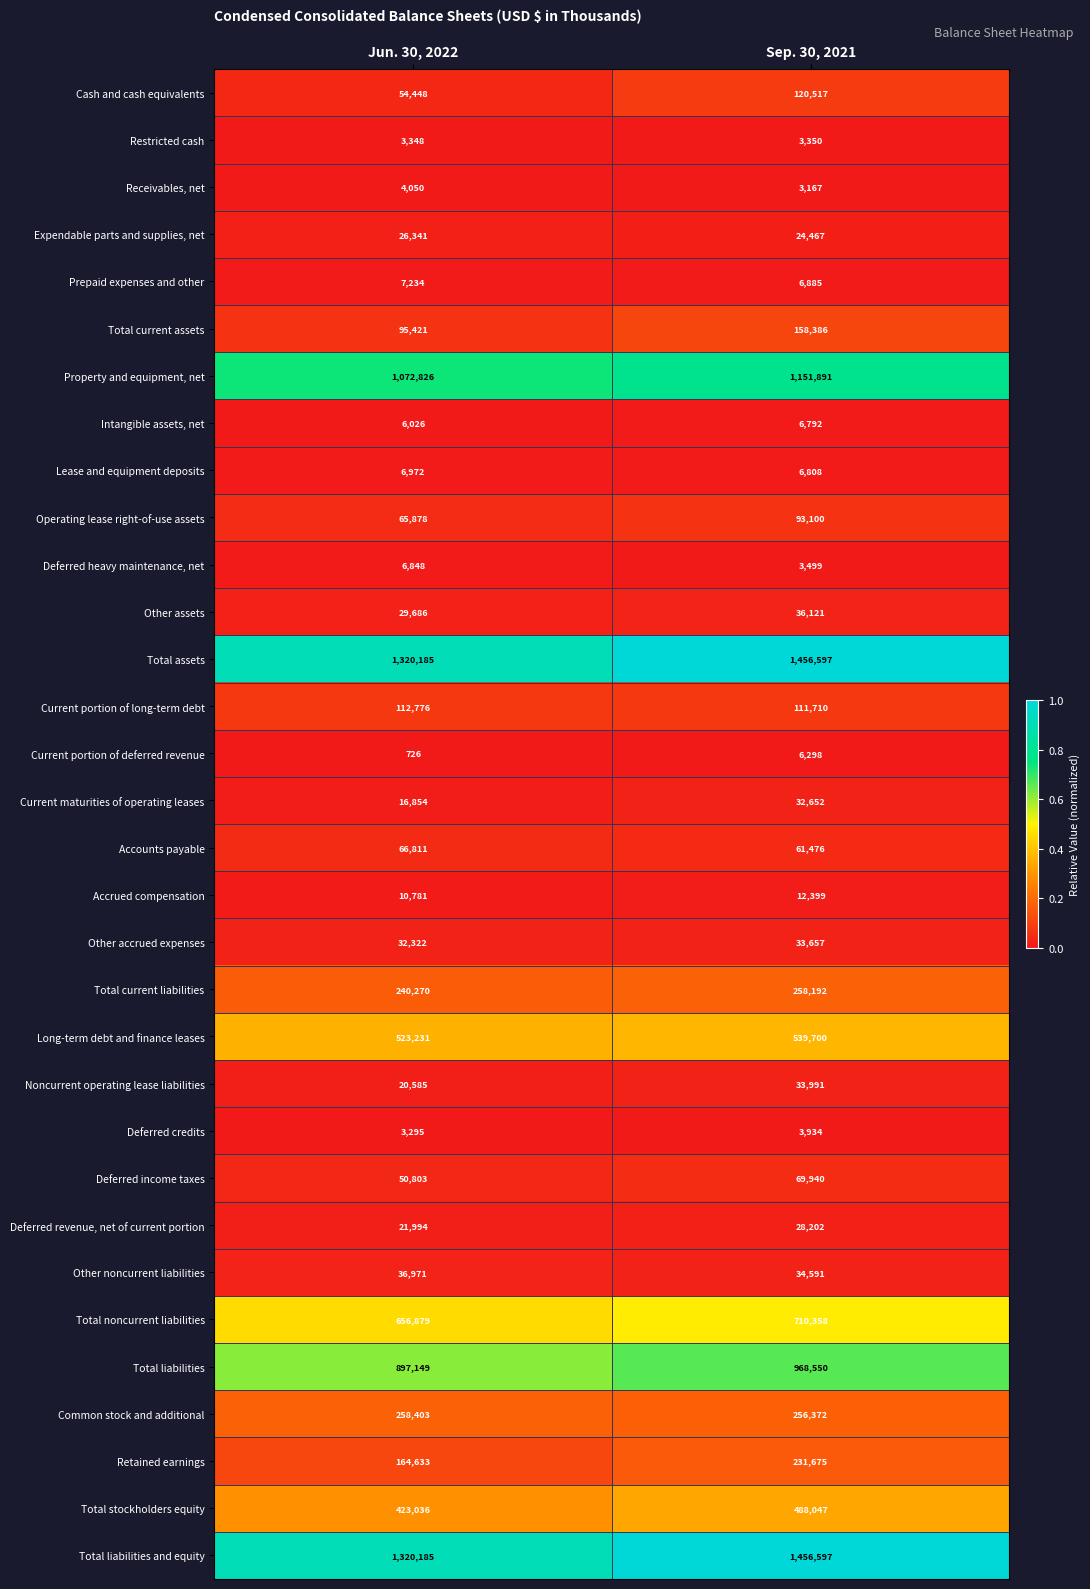

What is the difference between the highest and lowest values at Sep. 30, 2021?

1453430